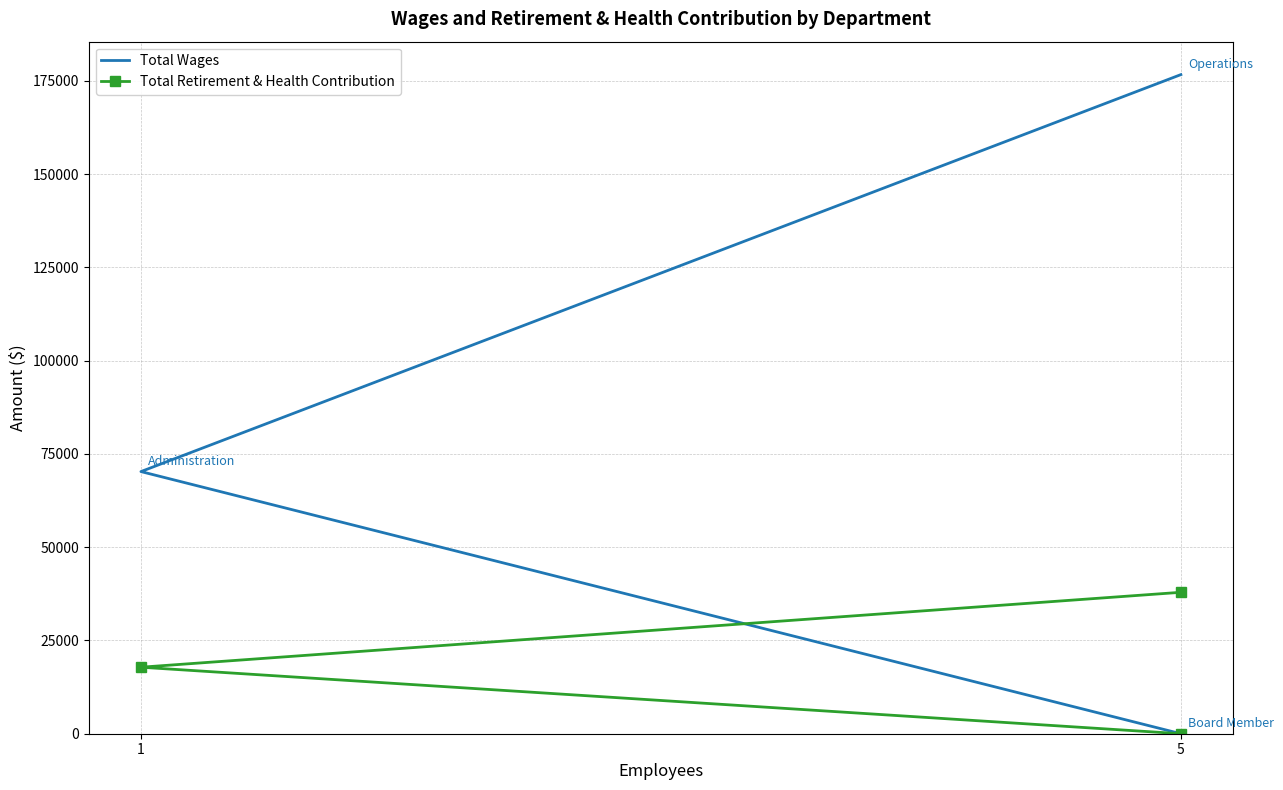

Count the number of categories in the chart.

3